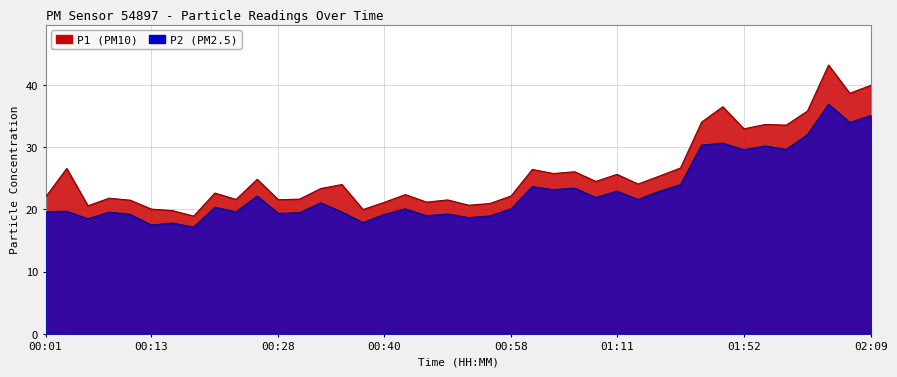

Rank the series at 01:01 from lowest to highest value.

P2, P1